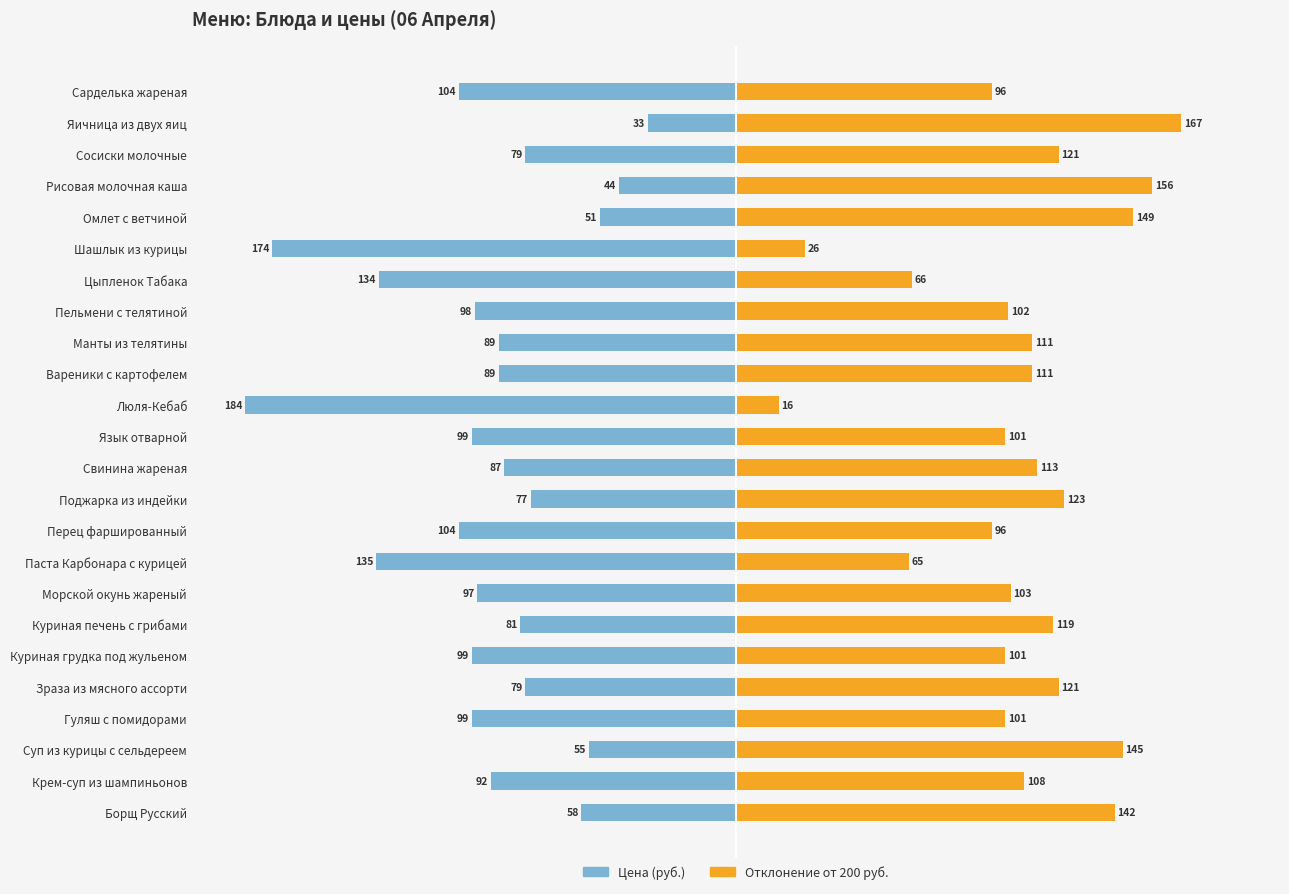

True or false: Базовая цена - стоимость has a value of 148 at Перец фаршированный.

False